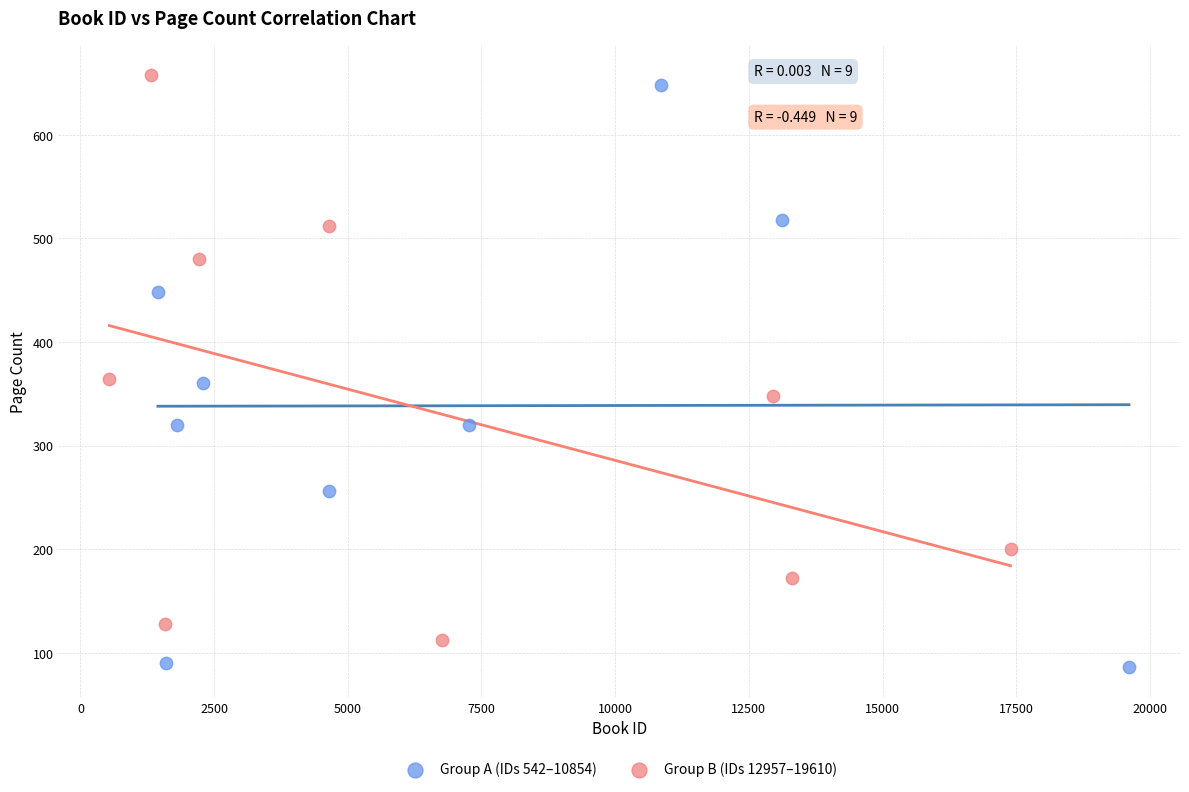

Which series contains the highest Y value?

Group B (IDs 12957–19610)